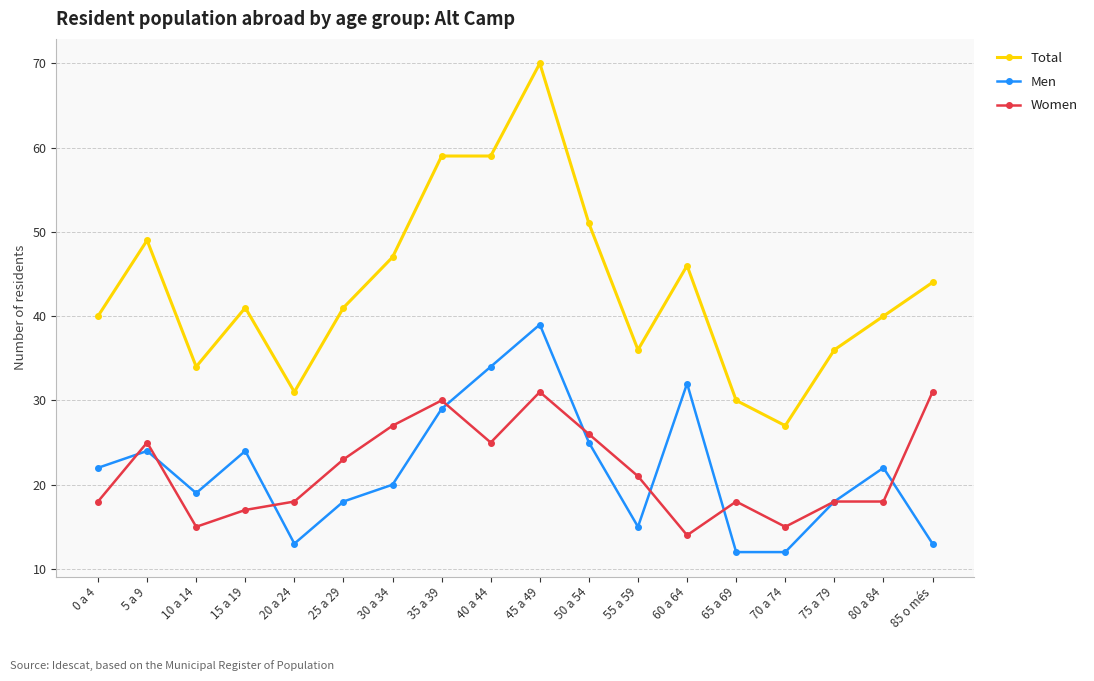

Reading left to right, transcribe all the data shown in this chart.

Total: 0 a 4=40	5 a 9=49	10 a 14=34	15 a 19=41	20 a 24=31	25 a 29=41	30 a 34=47	35 a 39=59	40 a 44=59	45 a 49=70	50 a 54=51	55 a 59=36	60 a 64=46	65 a 69=30	70 a 74=27	75 a 79=36	80 a 84=40	85 o més=44
Men: 0 a 4=22	5 a 9=24	10 a 14=19	15 a 19=24	20 a 24=13	25 a 29=18	30 a 34=20	35 a 39=29	40 a 44=34	45 a 49=39	50 a 54=25	55 a 59=15	60 a 64=32	65 a 69=12	70 a 74=12	75 a 79=18	80 a 84=22	85 o més=13
Women: 0 a 4=18	5 a 9=25	10 a 14=15	15 a 19=17	20 a 24=18	25 a 29=23	30 a 34=27	35 a 39=30	40 a 44=25	45 a 49=31	50 a 54=26	55 a 59=21	60 a 64=14	65 a 69=18	70 a 74=15	75 a 79=18	80 a 84=18	85 o més=31